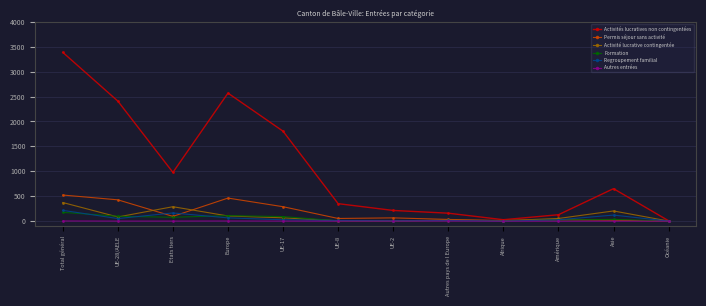

Does the chart display data point markers on the line(s)?

Yes